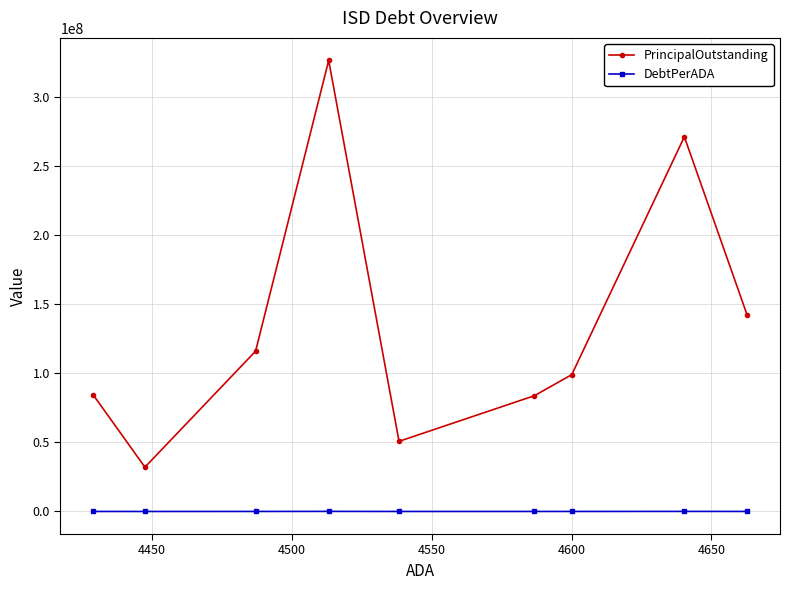

Rank the series by their maximum value, from lowest to highest.

DebtPerADA, PrincipalOutstanding